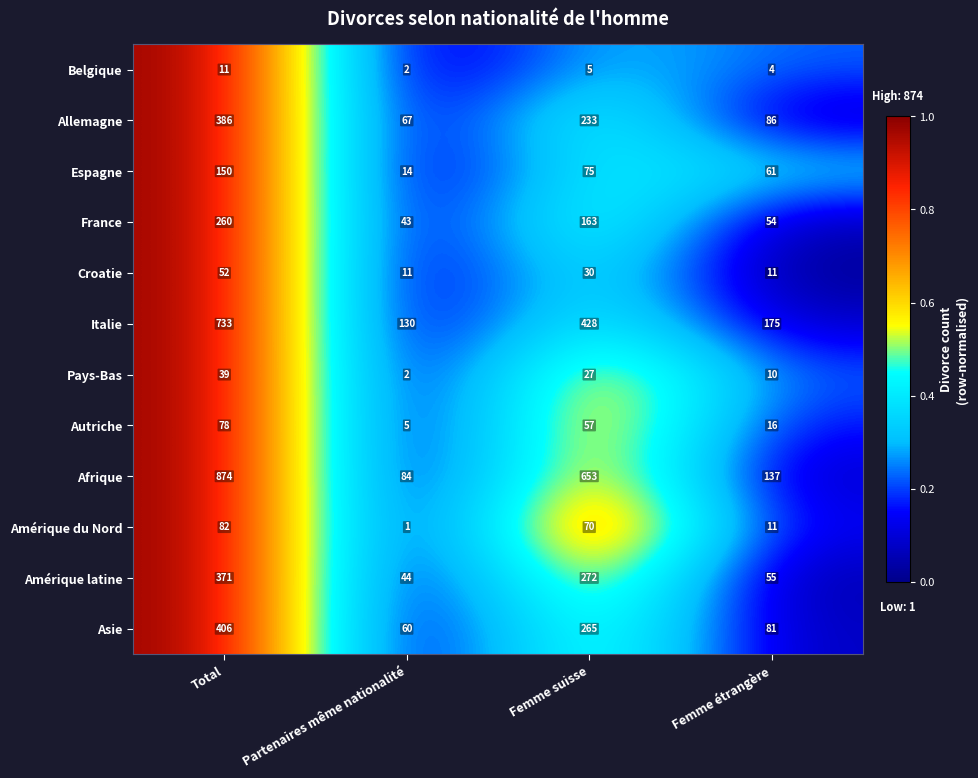

The value of Espagne at Femme suisse is 75. True or false?

True